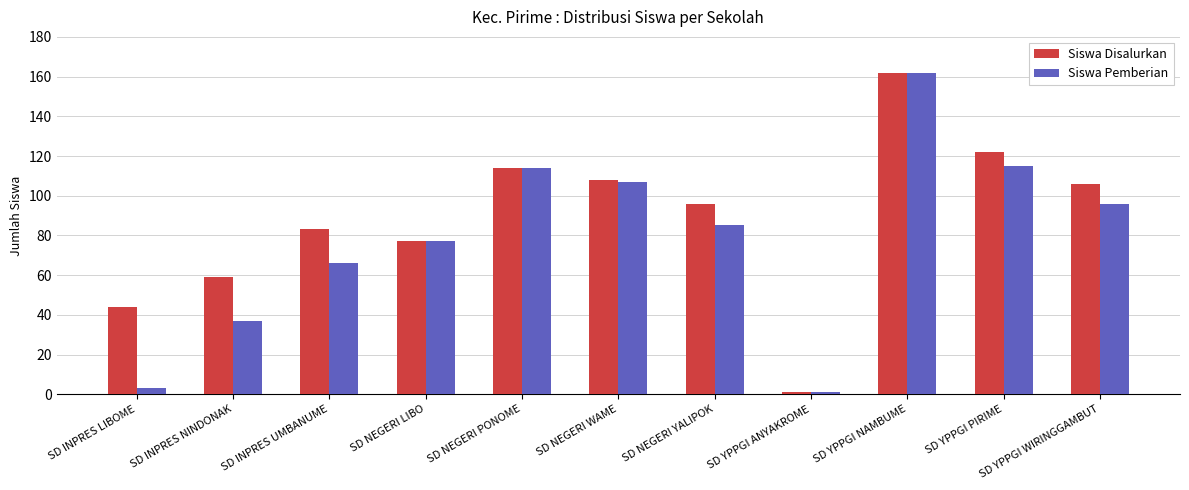

What is the spread (max minus min) of values at SD NEGERI YALIPOK?

11